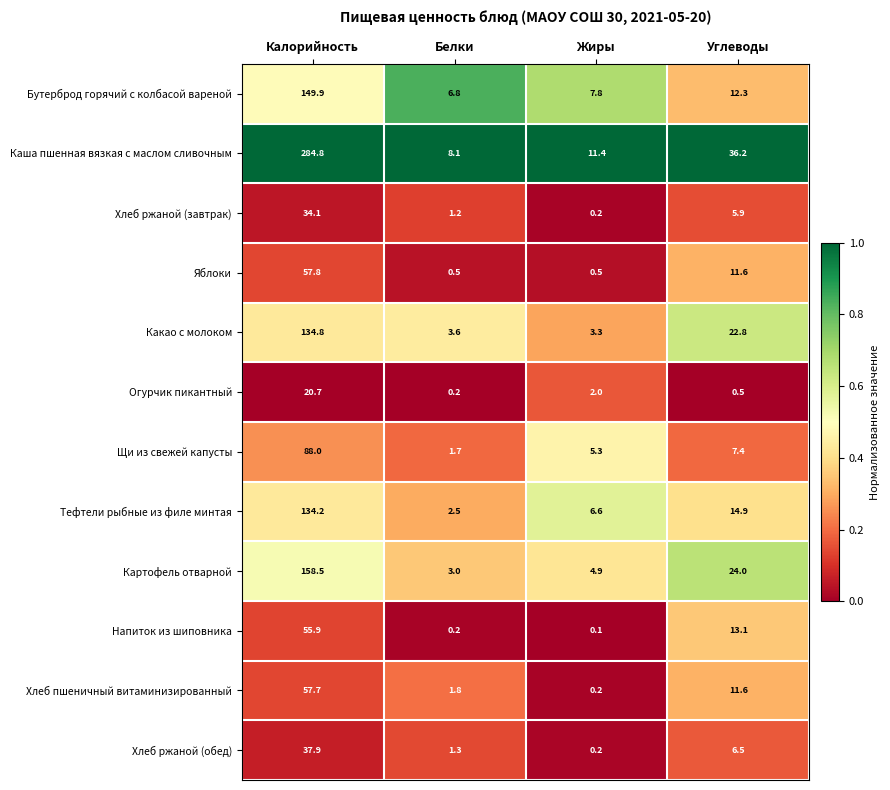

Which series has the largest total across all categories?

Каша пшенная вязкая с маслом сливочным